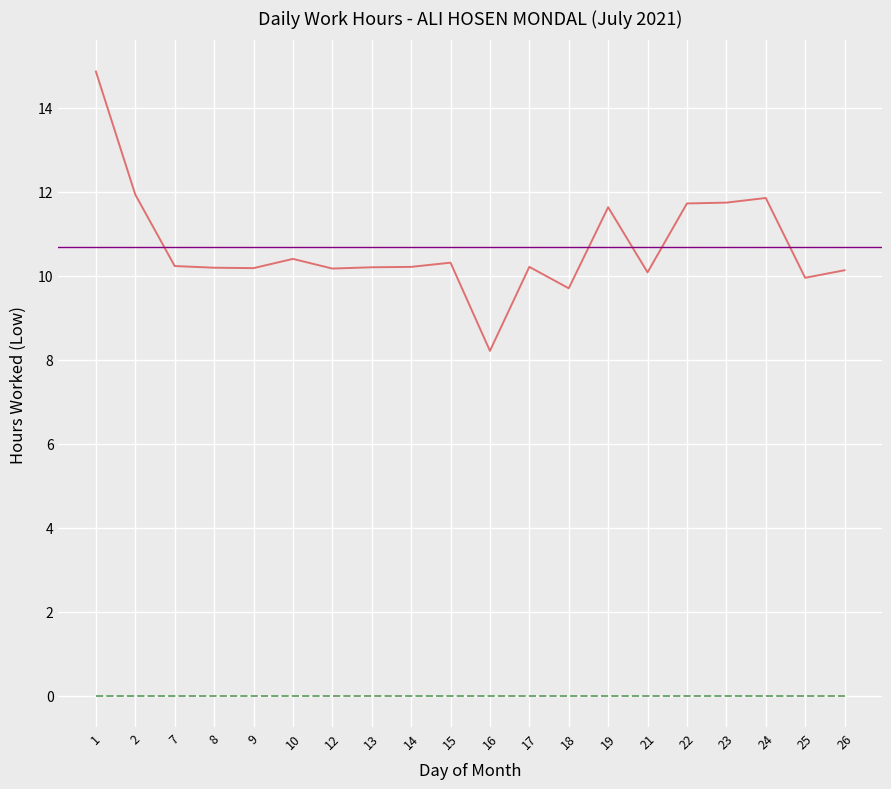

Is this an area chart (filled region under the line)?

No